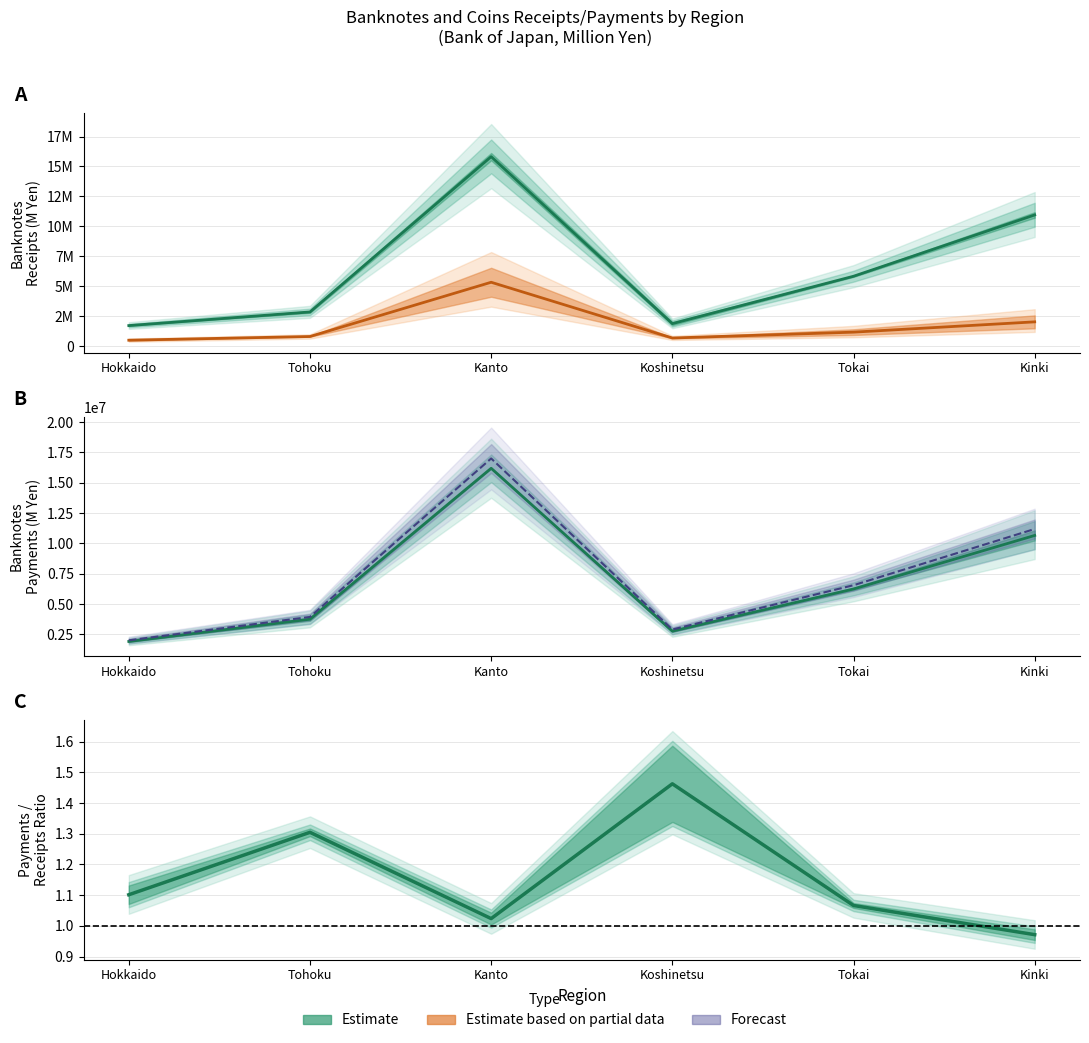

Is this an area chart (filled region under the line)?

No